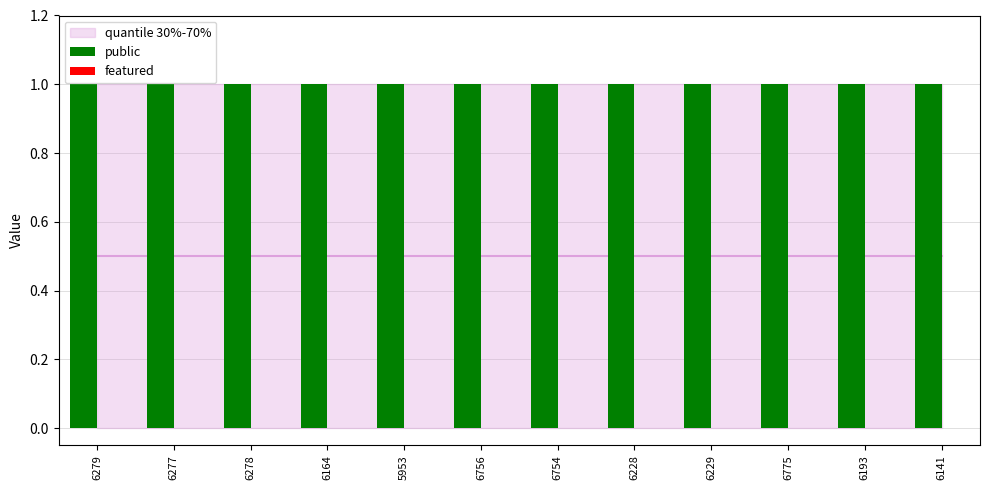

List the series in order of their peak value, lowest first.

featured, public